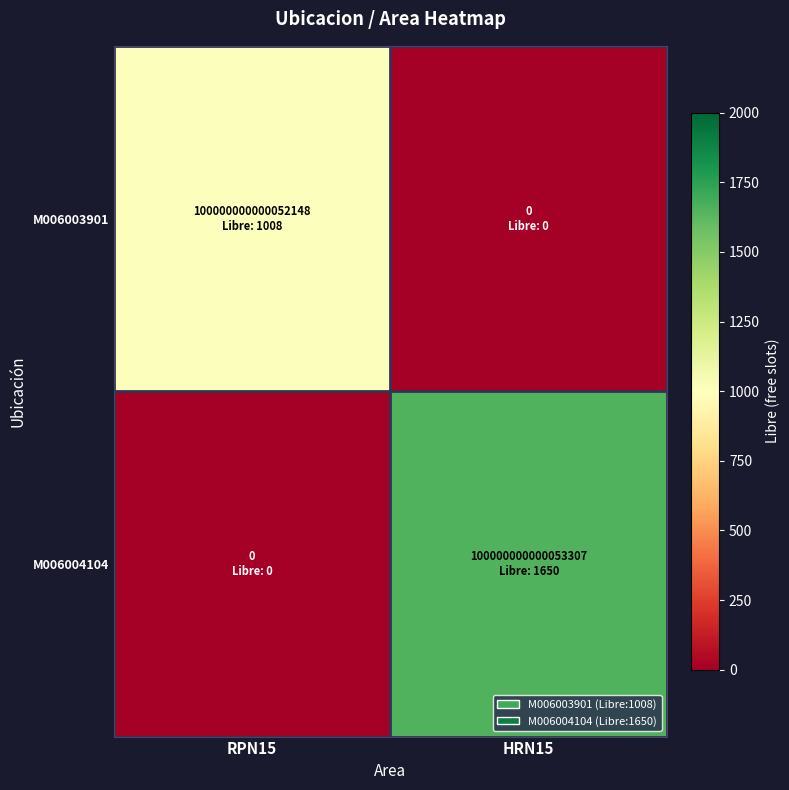

What is the total value across all series at RPN15?

1008